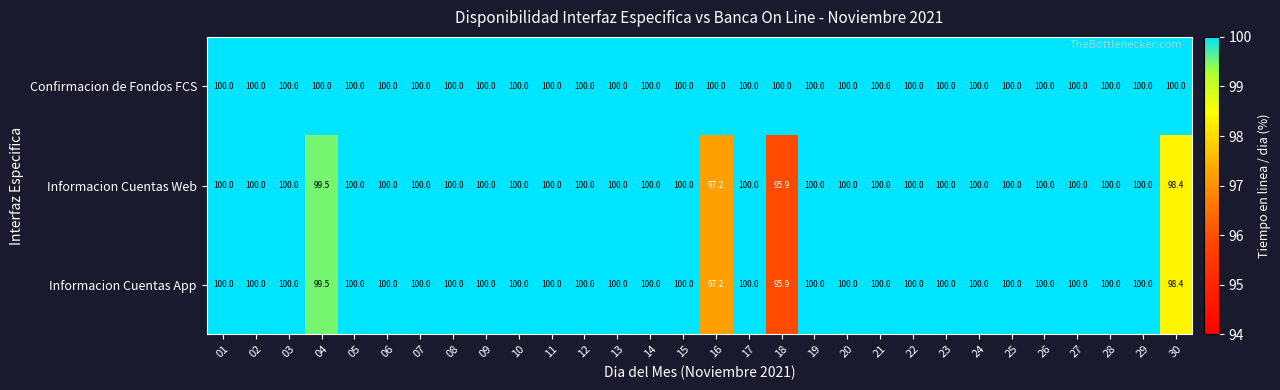

Count the Informacion Cuentas App values in the range 100 to 101.

26